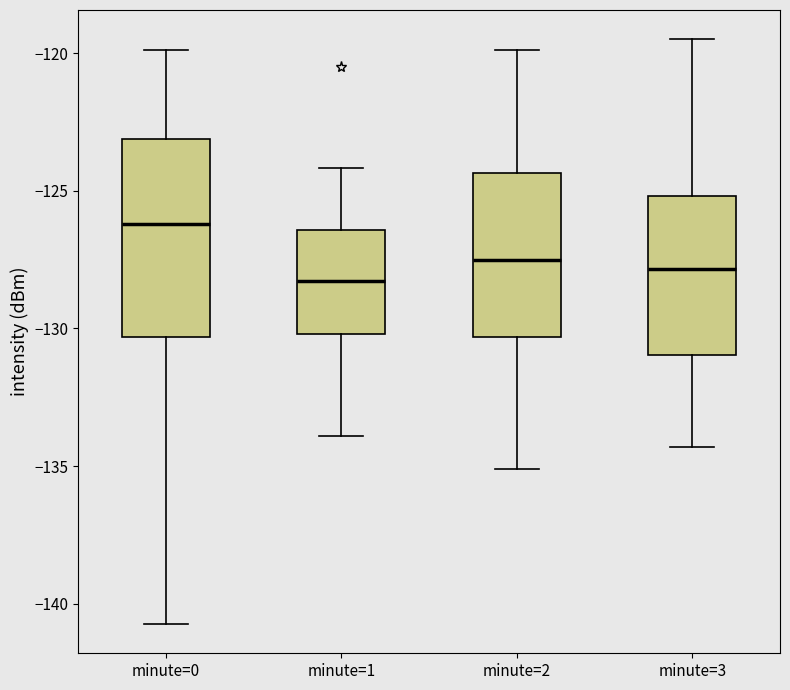

Comparing the boxes themselves (not the whiskers), which one is the tallest?

minute=0